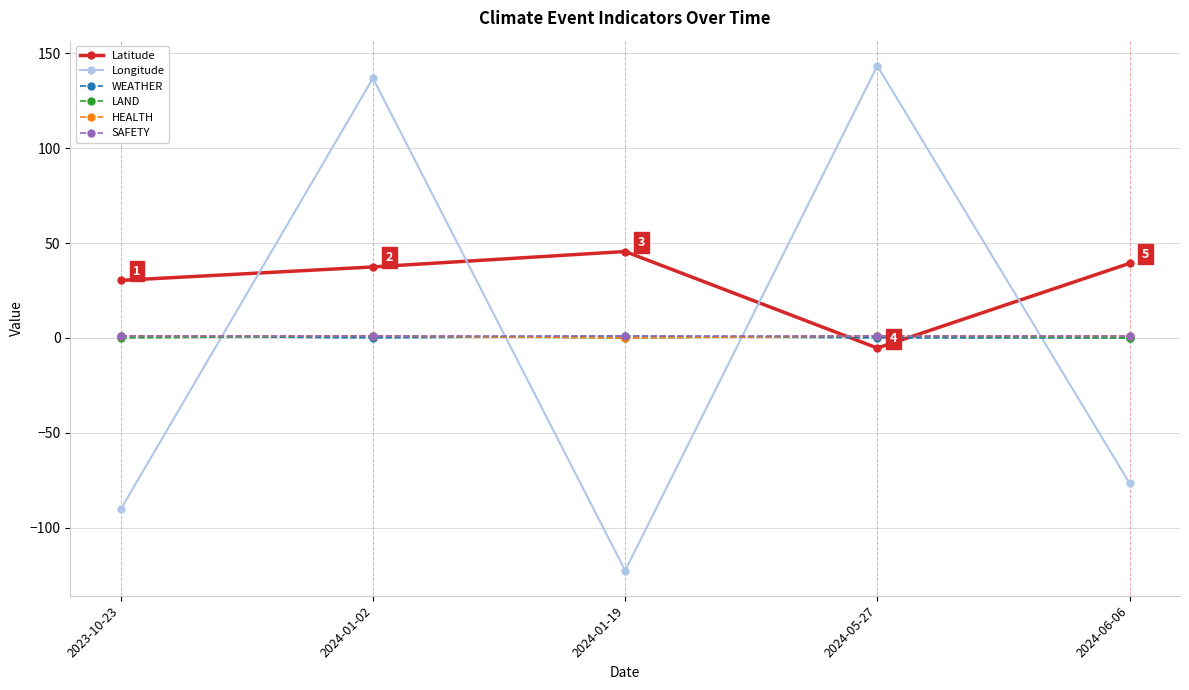

At which category does Latitude reach its first local peak?

2024-01-19